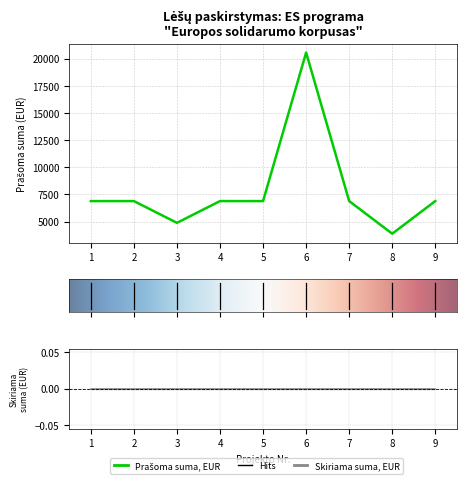

Reading left to right, extract all data points from this chart.

1=6888.0	2=6888.0	3=4888.0	4=6888.0	5=6888.0	6=20548.0	7=6888.0	8=3888.0	9=6888.0